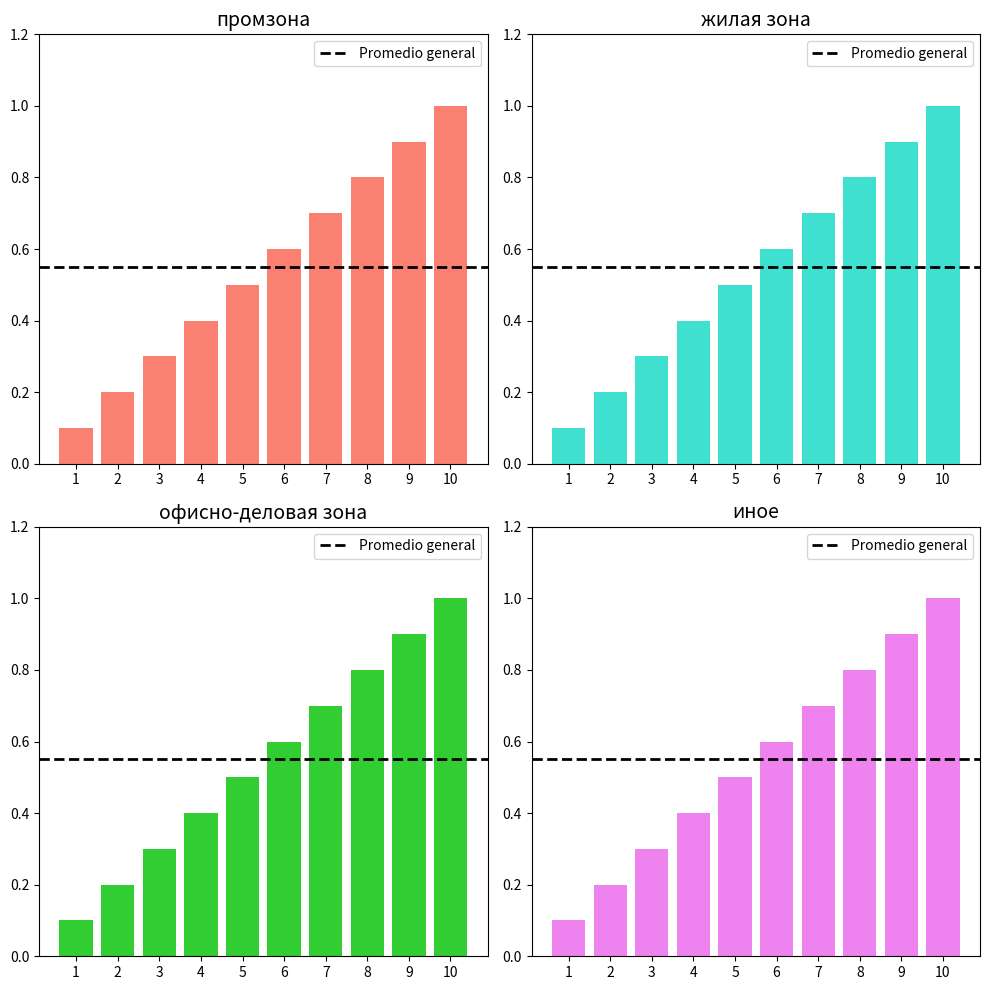

Rank the categories by value from lowest to highest.

1, 2, 3, 4, 5, 6, 7, 8, 9, 10